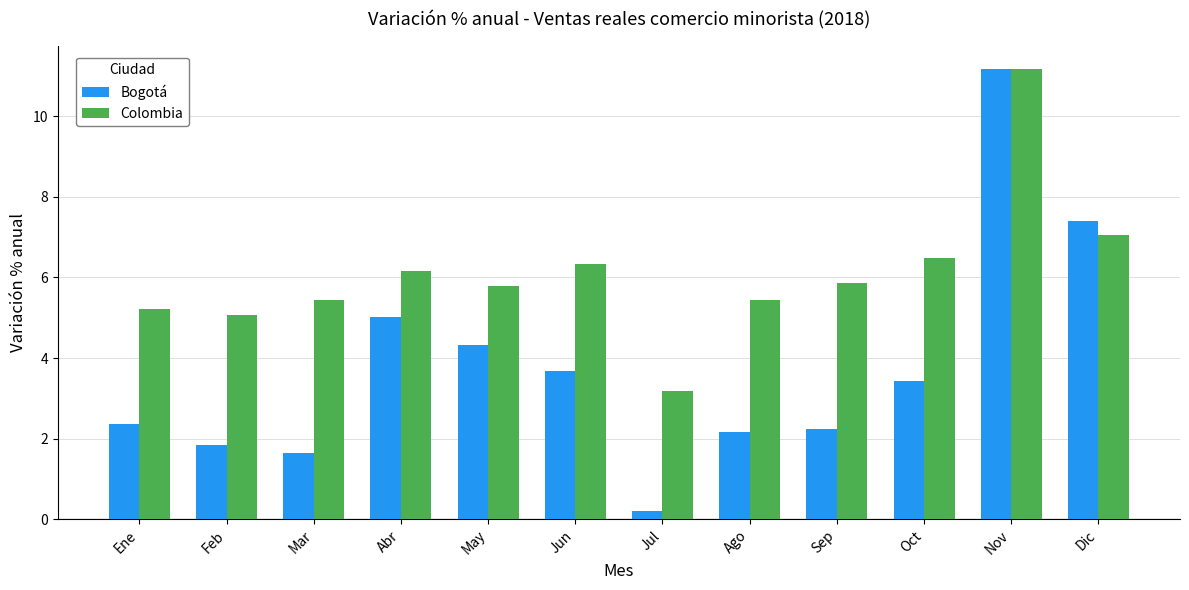

What is the spread (max minus min) of values at Jul?

3.0